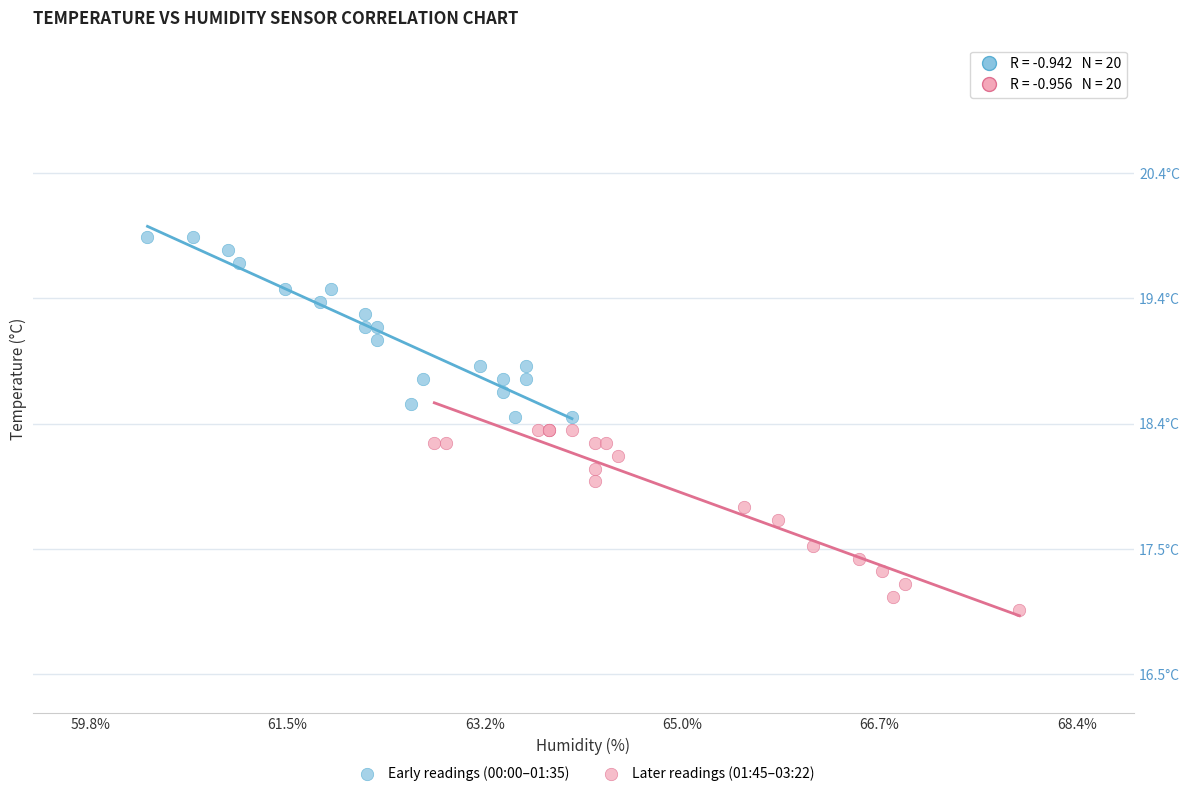

What are all the series names shown in the legend?

Early readings (00:00–01:35), Later readings (01:45–03:22)